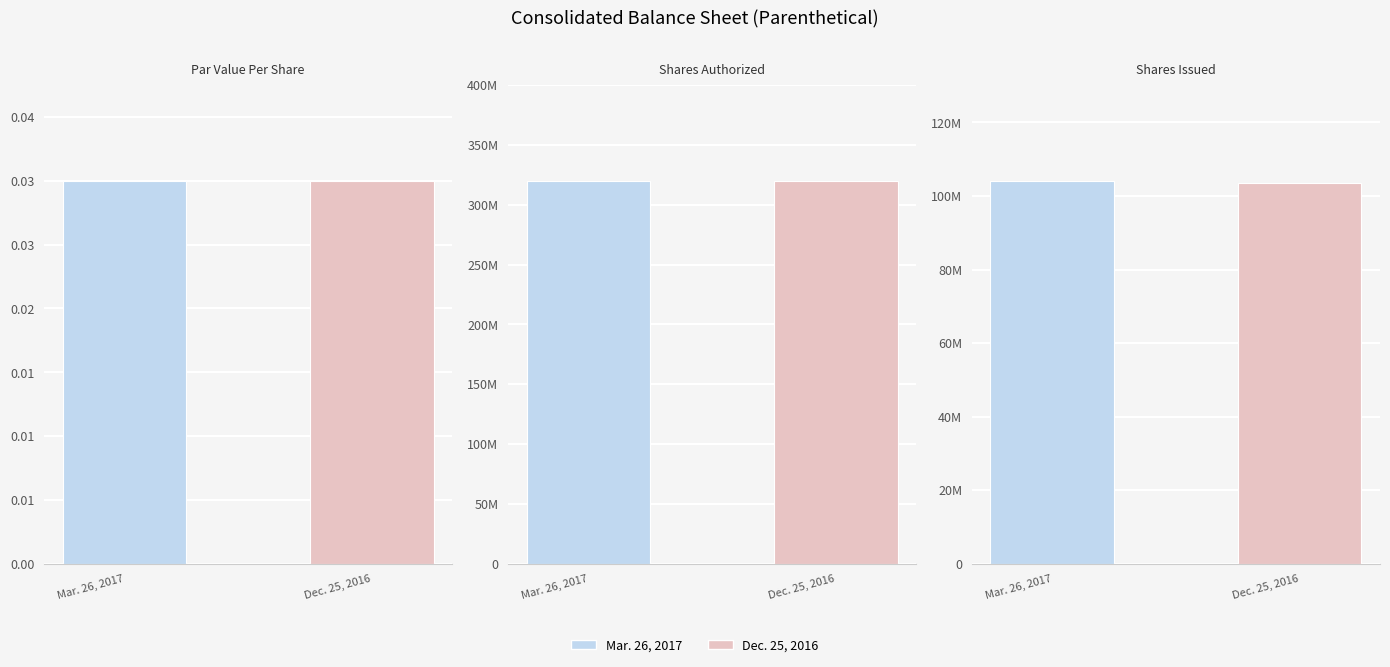

Rank the series at Mar. 26, 2017 from highest to lowest value.

Shares Authorized, Shares Issued, Par Value Per Share